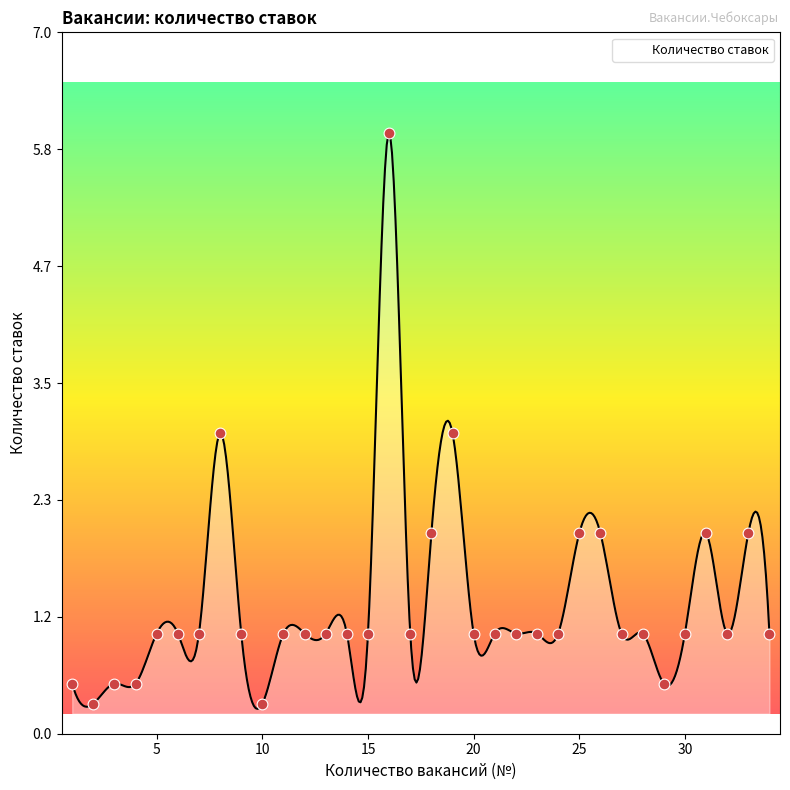

Approximately how many times larger is the value at 31 compared to 19?

0.7